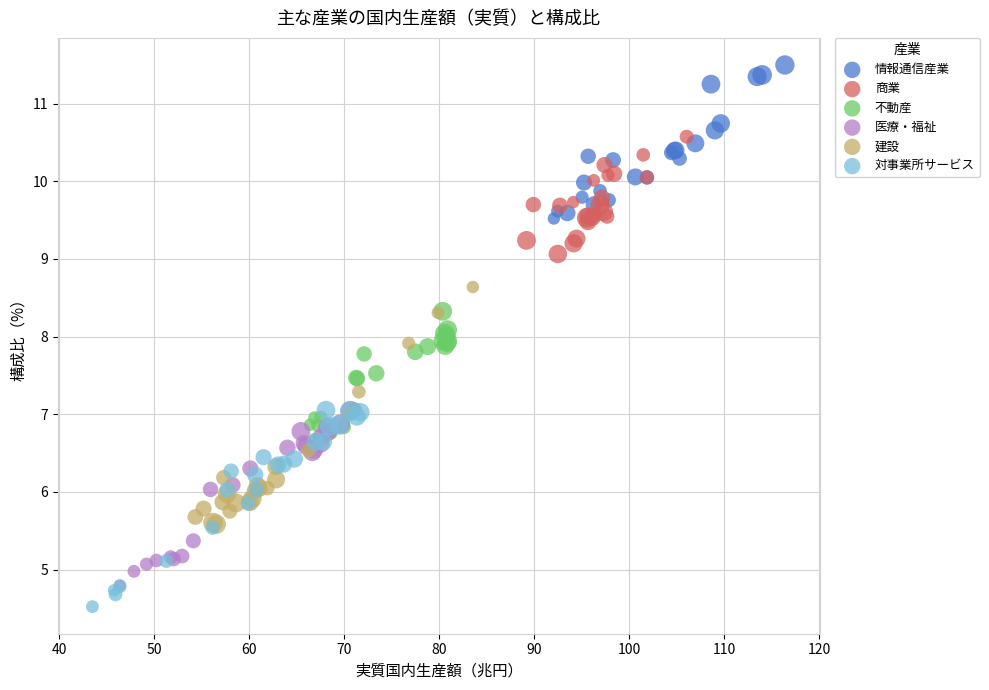

Which series contains the lowest Y value?

対事業所サービス